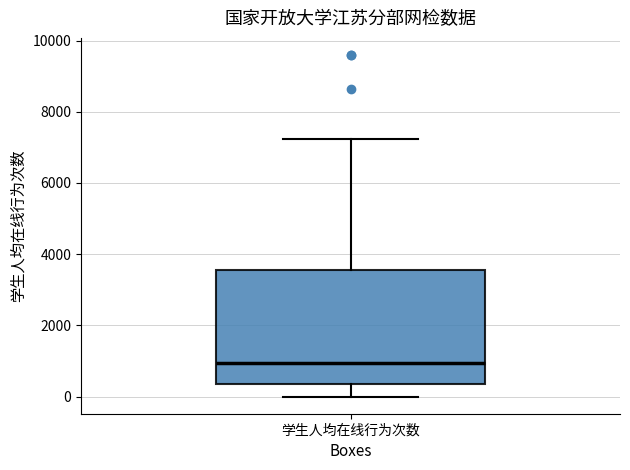

Read this box plot against the y-axis: the position of the median line, the range covered by the box, and the ends of both whiskers. The values are not printed on the chart, so give them approximately, as read against the axis.

median 1000, box 400 to 3600, whiskers 0 to 7200